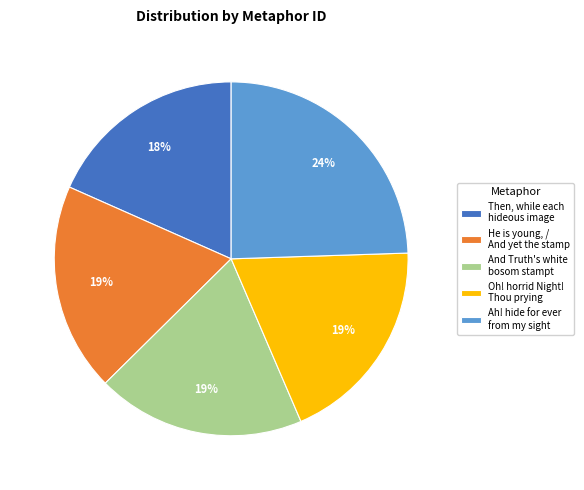

Between Then, while each hideous image and And Truth's white bosom stampt, which is larger?

And Truth's white bosom stampt